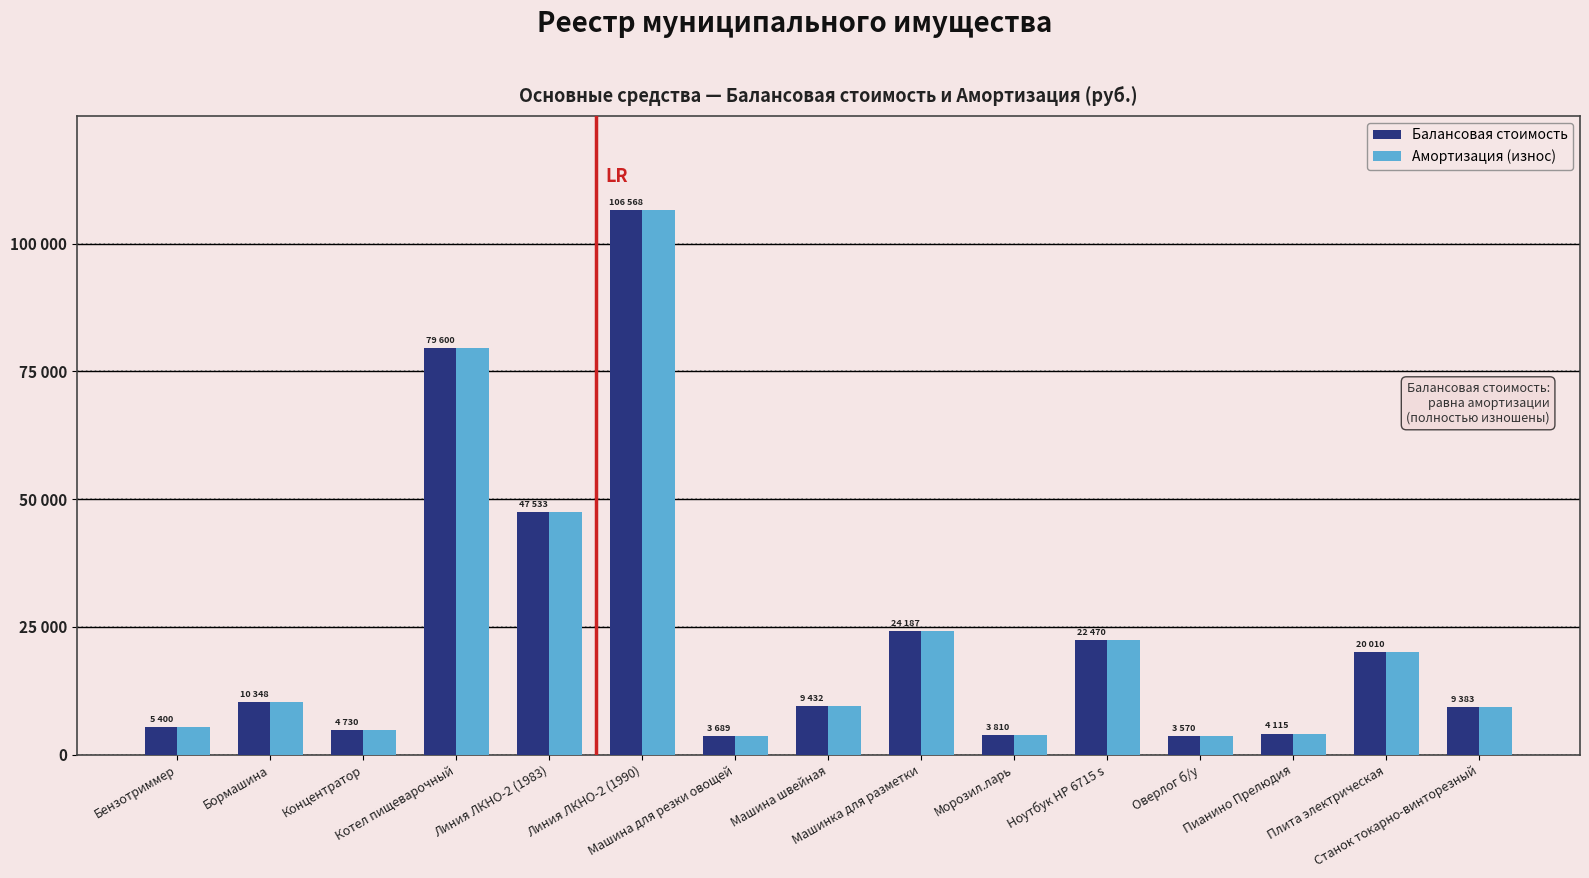

What are all the series names shown in the legend?

Балансовая стоимость, Амортизация (износ)